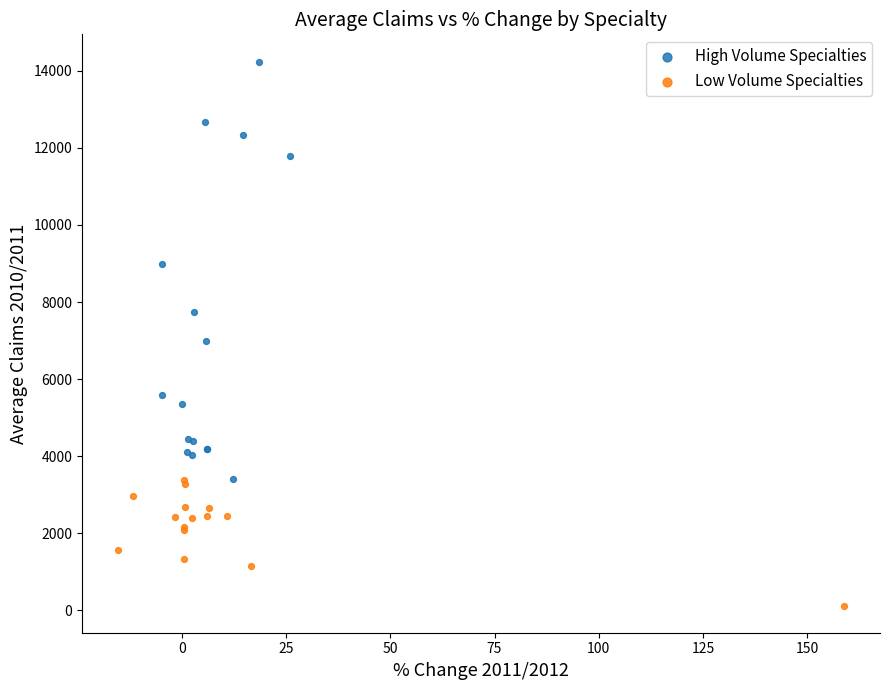

Which series reaches the maximum Y coordinate?

High Volume Specialties